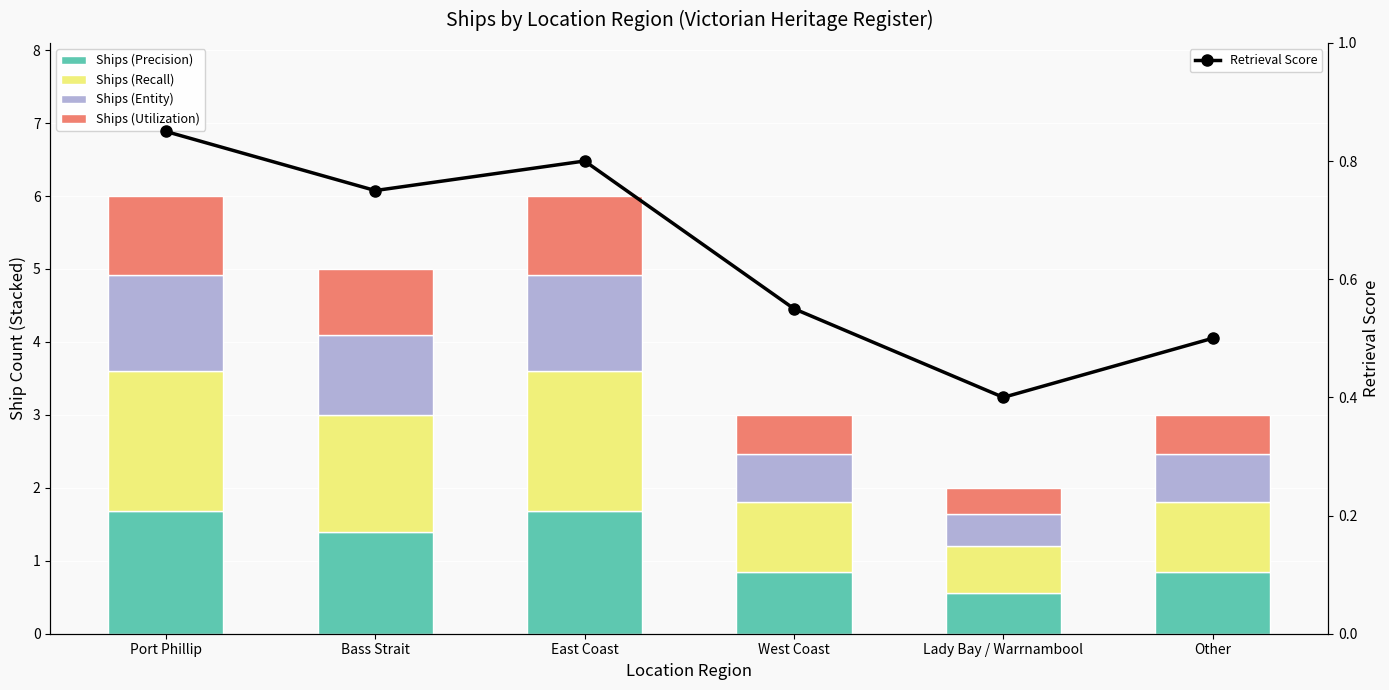

Which series has the largest range (max minus min)?

Ships (Recall)